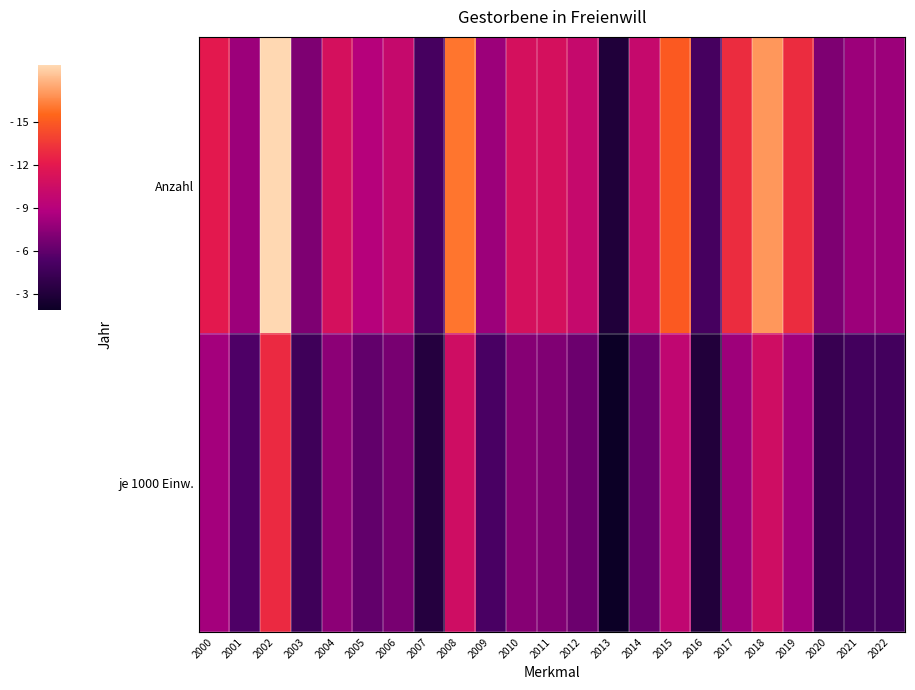

At how many categories does at least one series exceed 8?

14